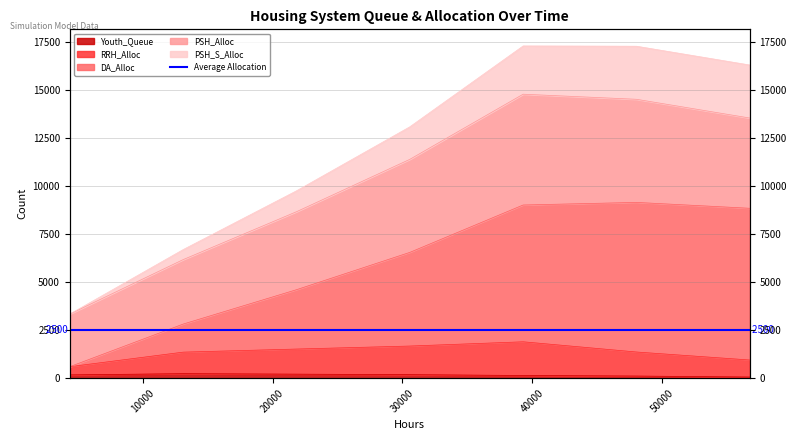

True or false: RRH_Alloc and DA_Alloc intersect in this chart.

False